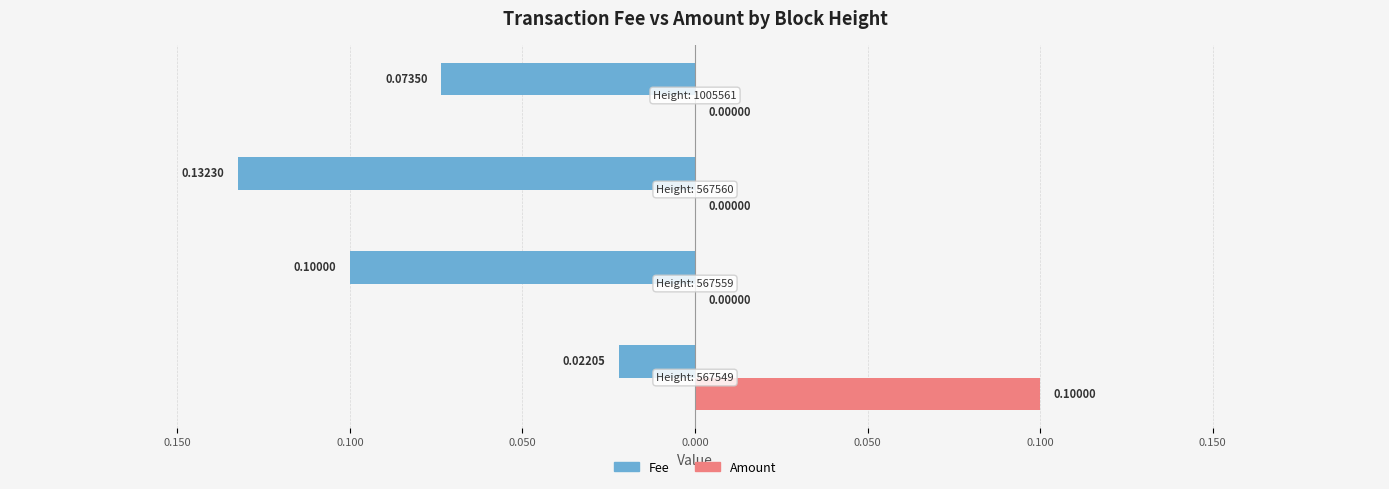

What are all the series names shown in the legend?

Fee, Amount